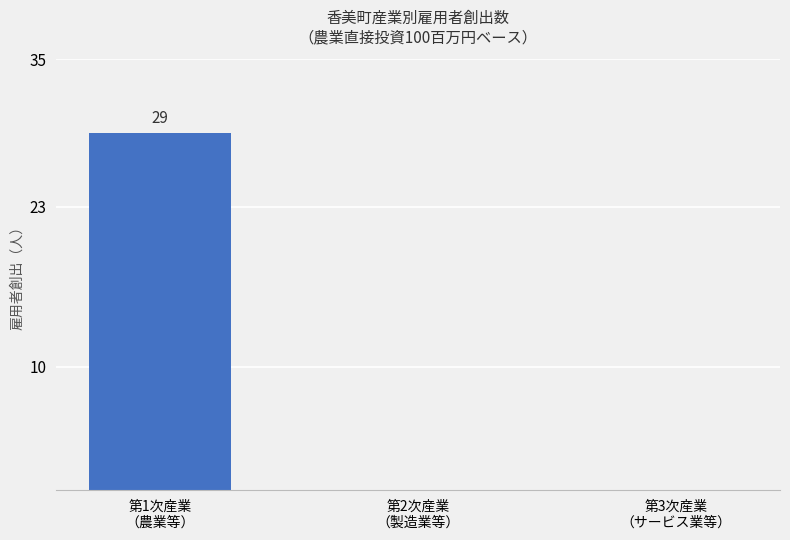

The value at 第1次産業
（農業等） is 29. True or false?

True